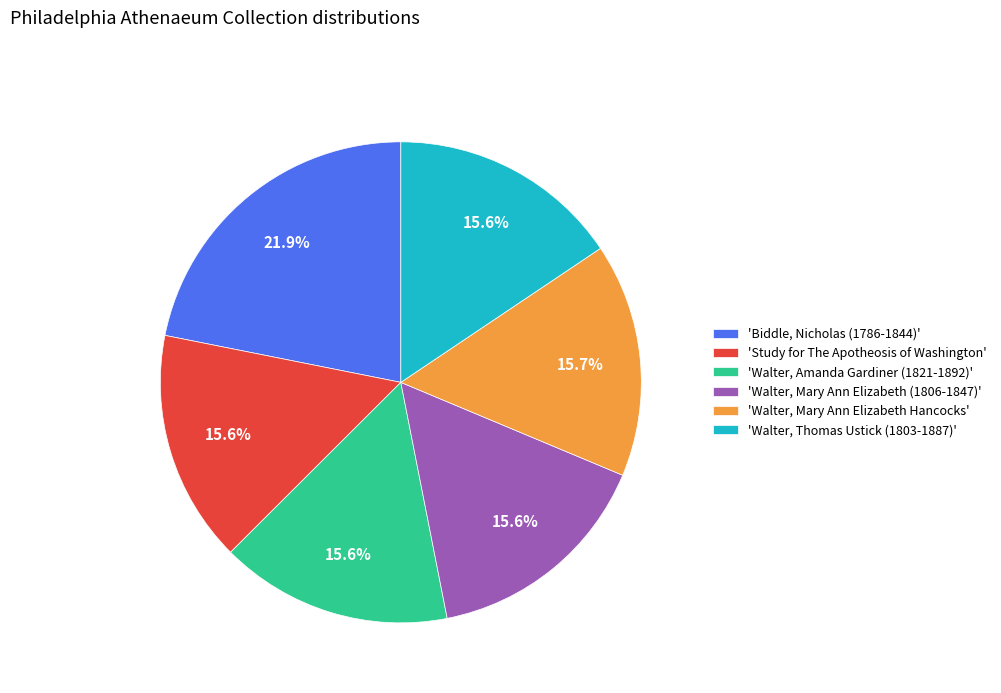

What portion of the pie excludes 'Biddle, Nicholas (1786-1844)'?

78.1%